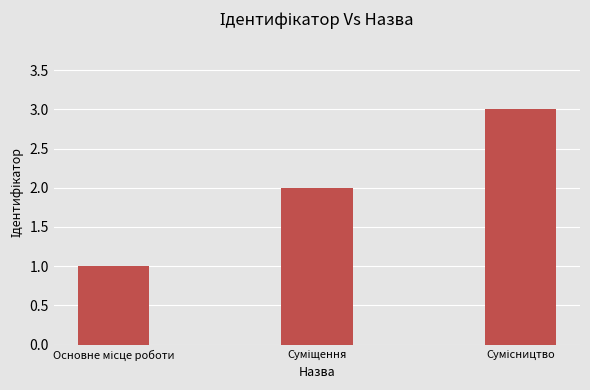

What is the sum of all values?

6